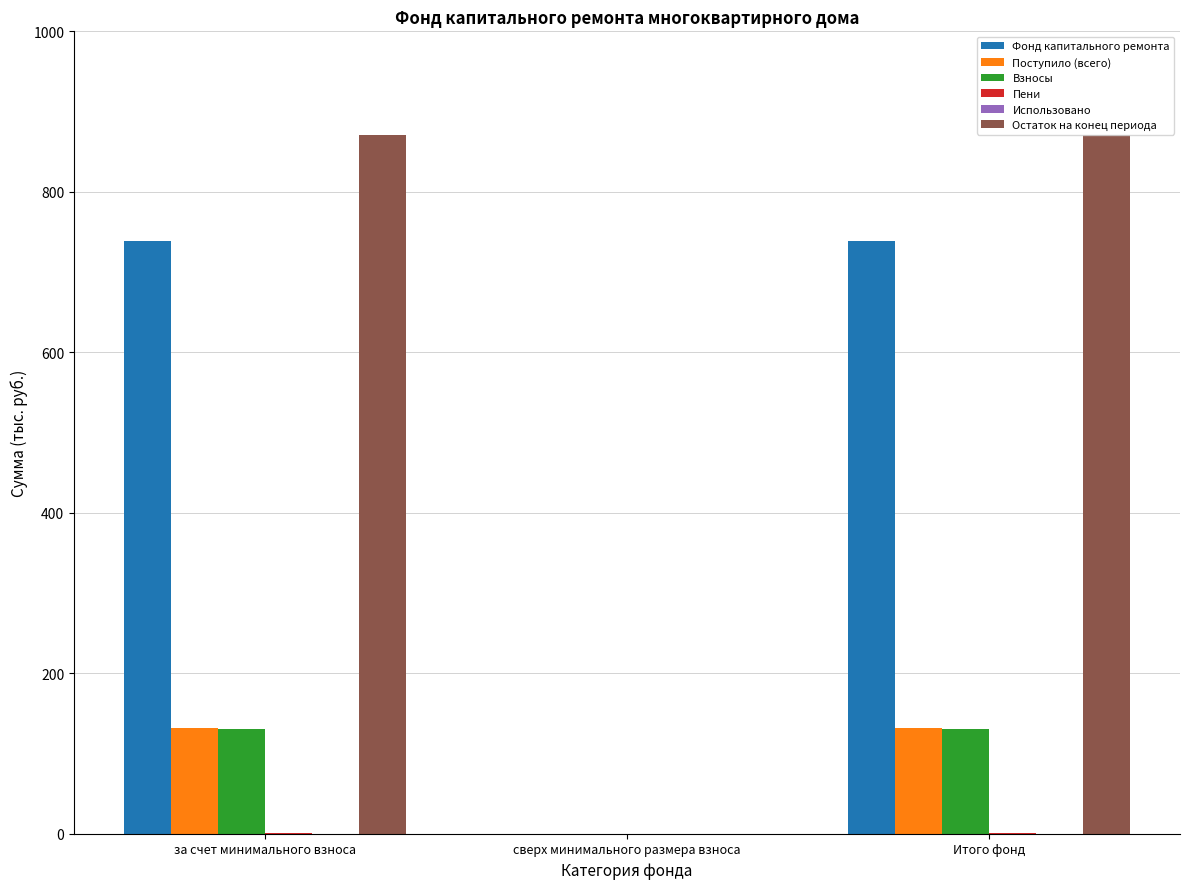

Which series has the largest range (max minus min)?

Остаток на конец периода